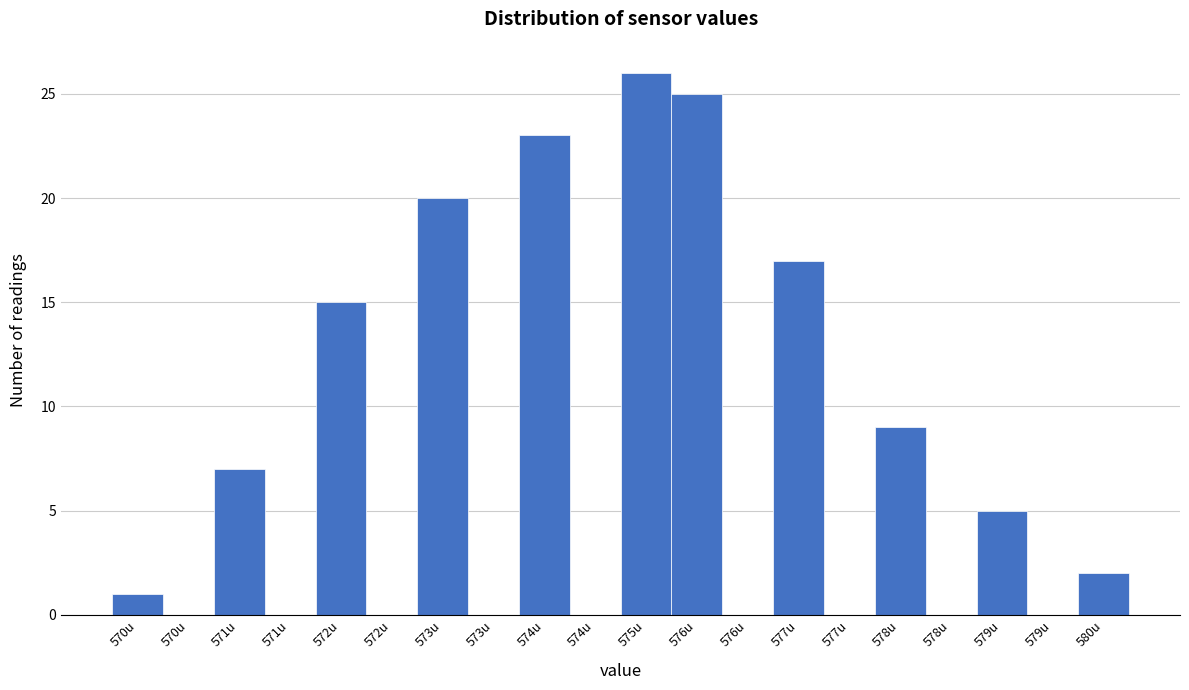

How many categories are shown in the chart?

20